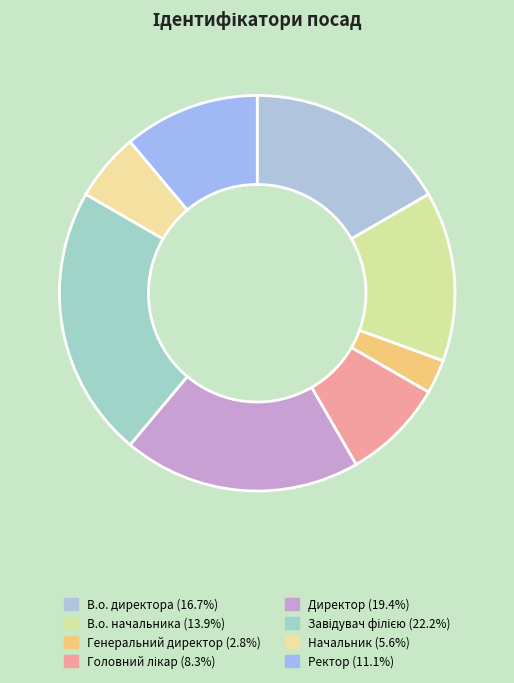

Combined, do Начальник and В.о. начальника account for over 50%?

No